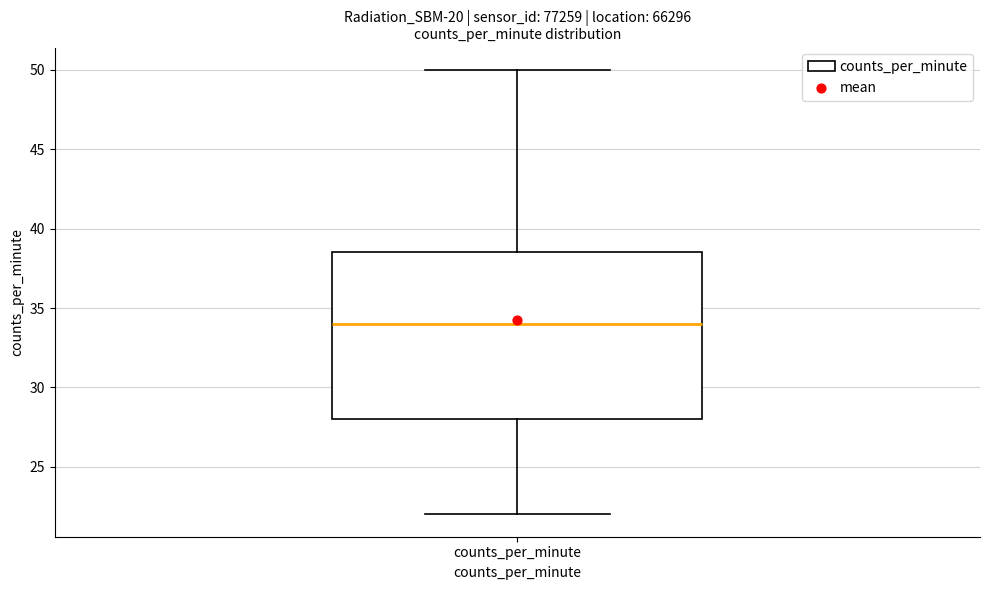

Transcribe this box plot: give where the median line is, the range the box spans, and where the two whiskers end, as read against the y-axis. The values are not printed on the chart, so give them approximately, as read against the axis.

median 34.0, box 28.0 to 38.5, whiskers 22.0 to 50.0